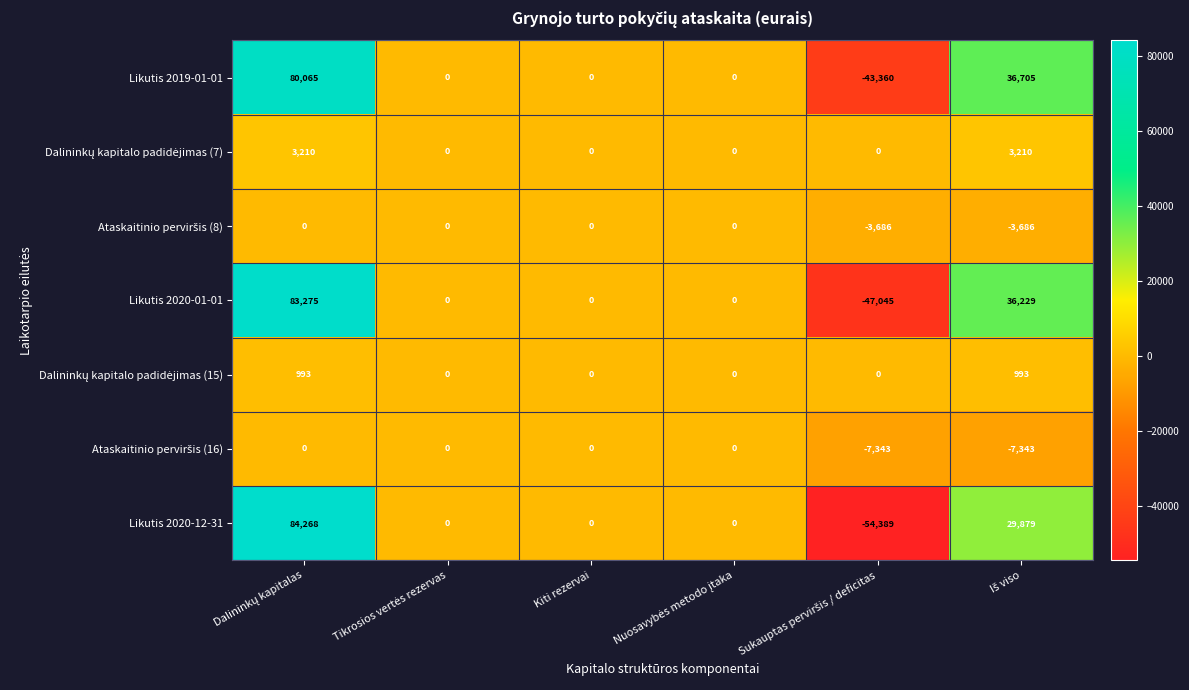

Count the Likutis 2020-12-31 values in the range 0 to 29879.

4